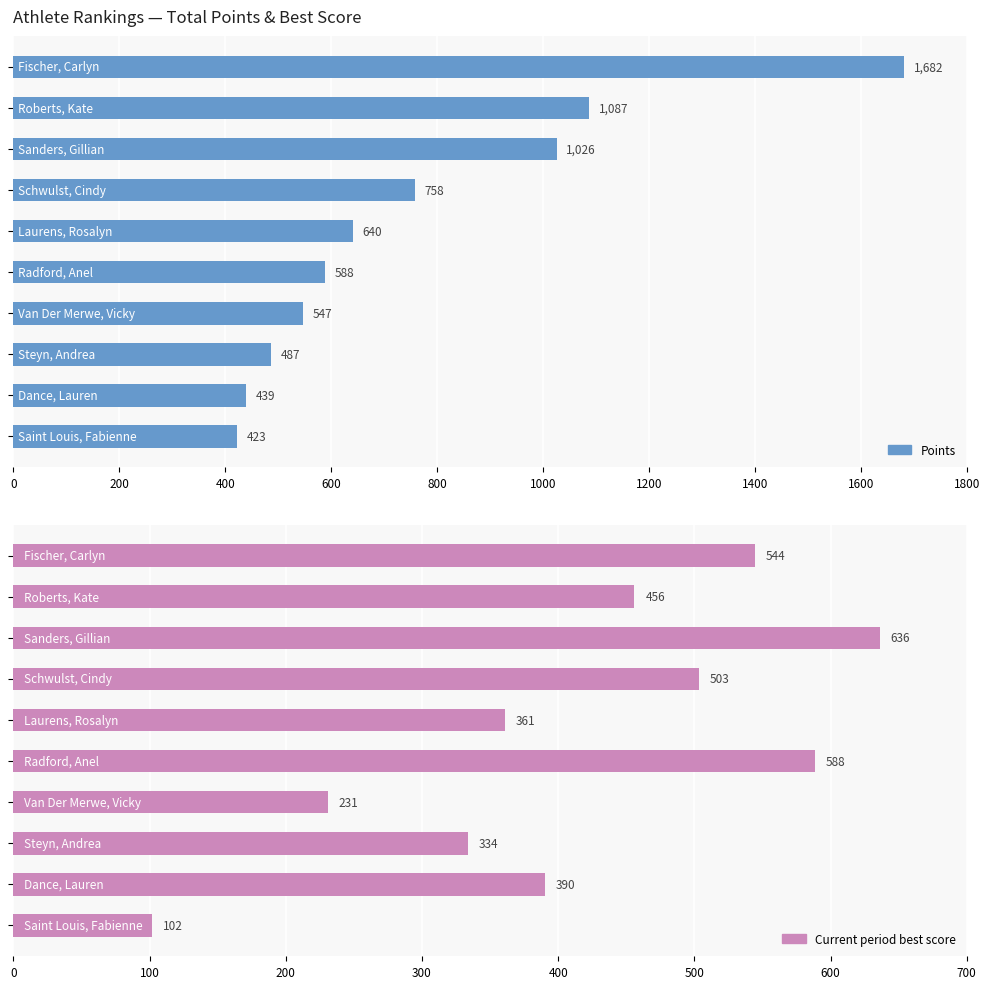

What is the minimum value shown in the chart?

102.0